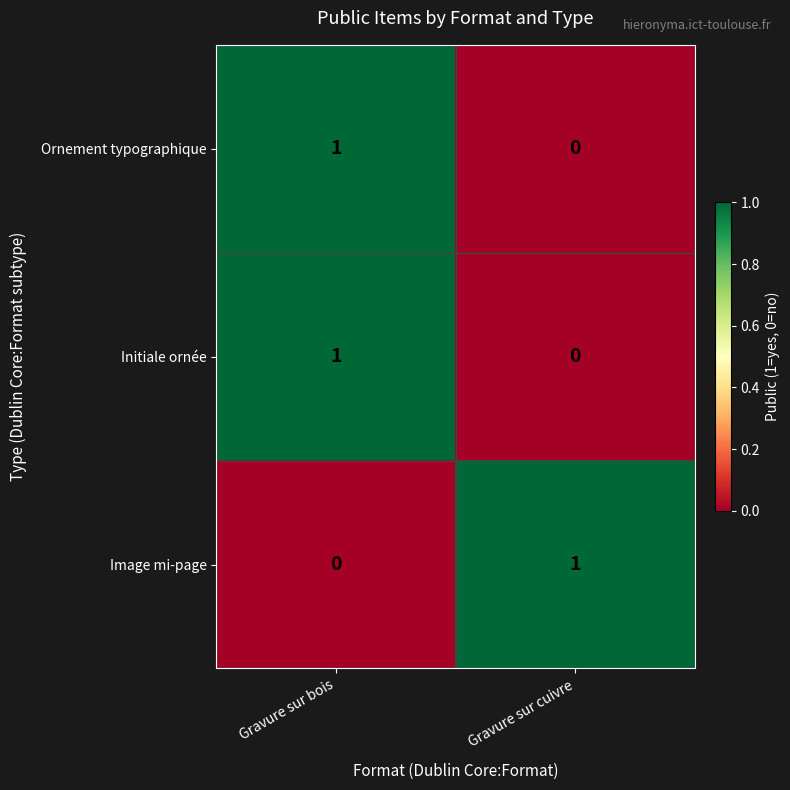

At which category is the sum across all series the highest?

Gravure sur bois